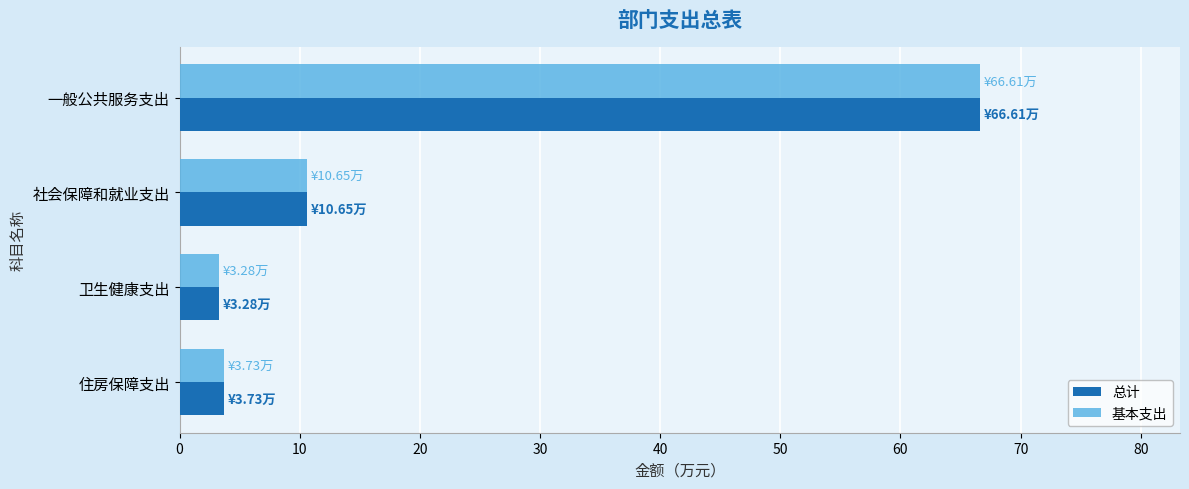

The 总计 series shows 3.3 at 卫生健康支出. True or false?

True